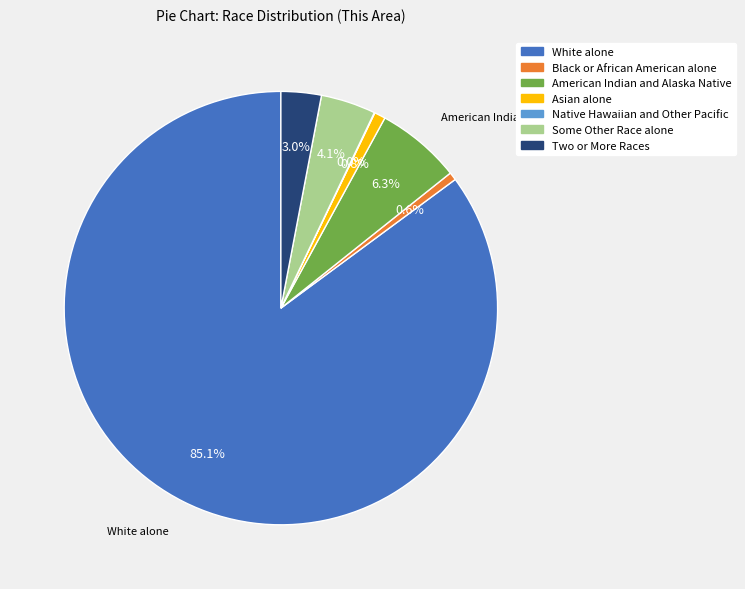

Which slice is the largest?

White alone